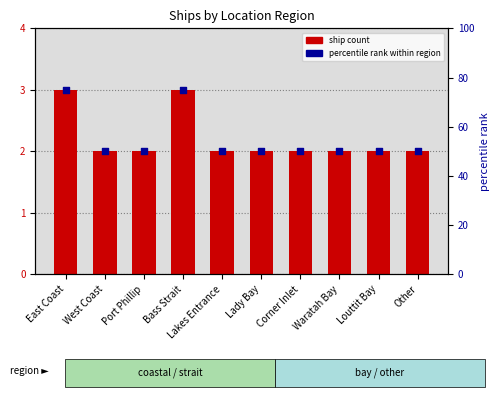

What are all the series names shown in the legend?

ship count, percentile rank within region